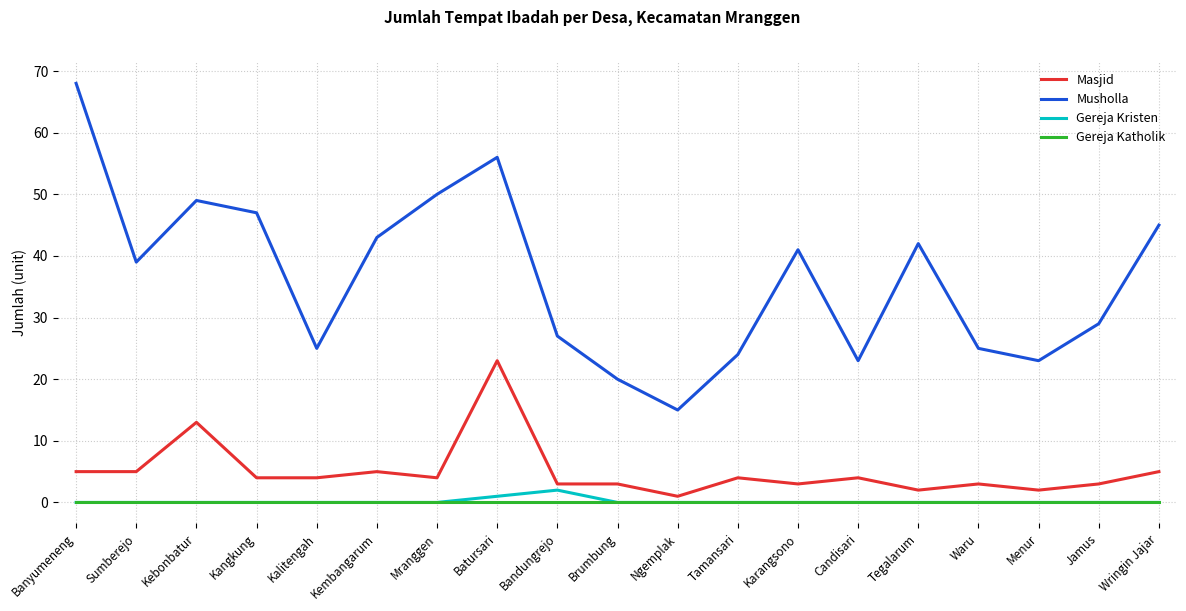

Is it true that Musholla equals 27 at Wringin Jajar?

False